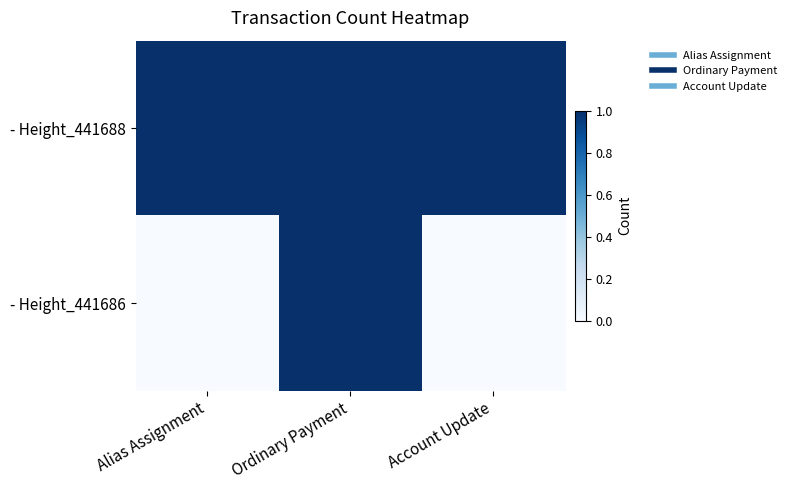

What is the difference between the highest and lowest values at Account Update?

1